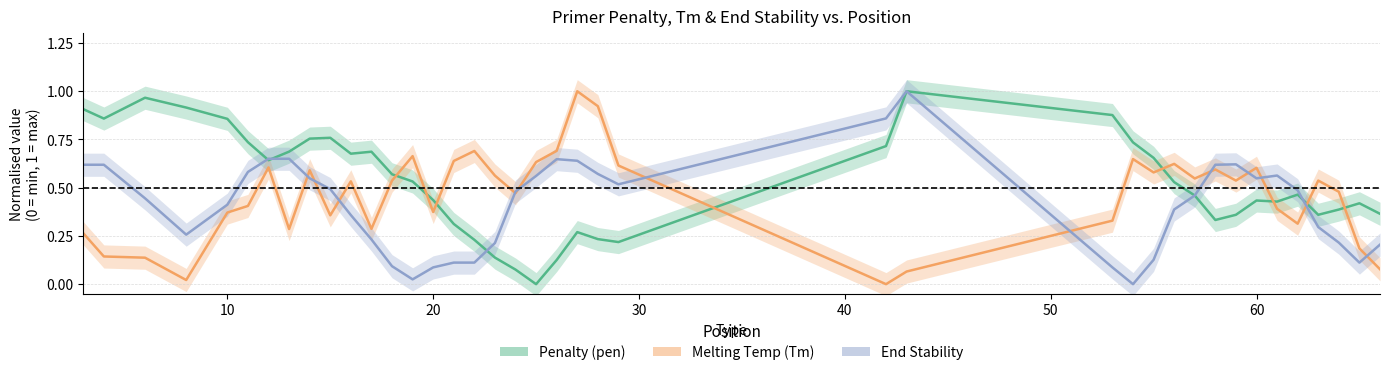

Does the chart have visible grid lines?

Yes